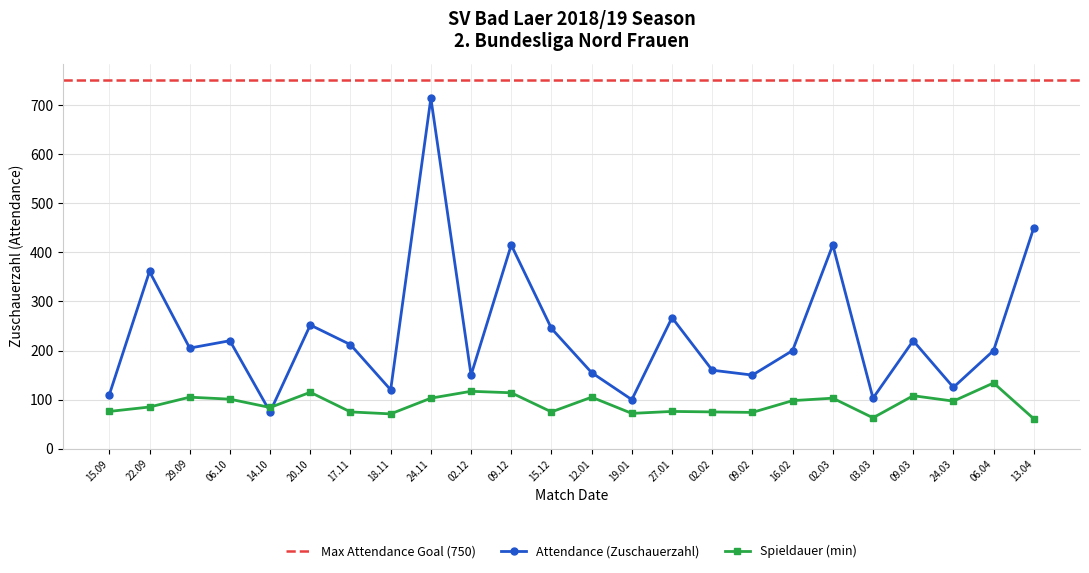

True or false: Spieldauer (min) has more than 1 points higher than both neighbors.

True